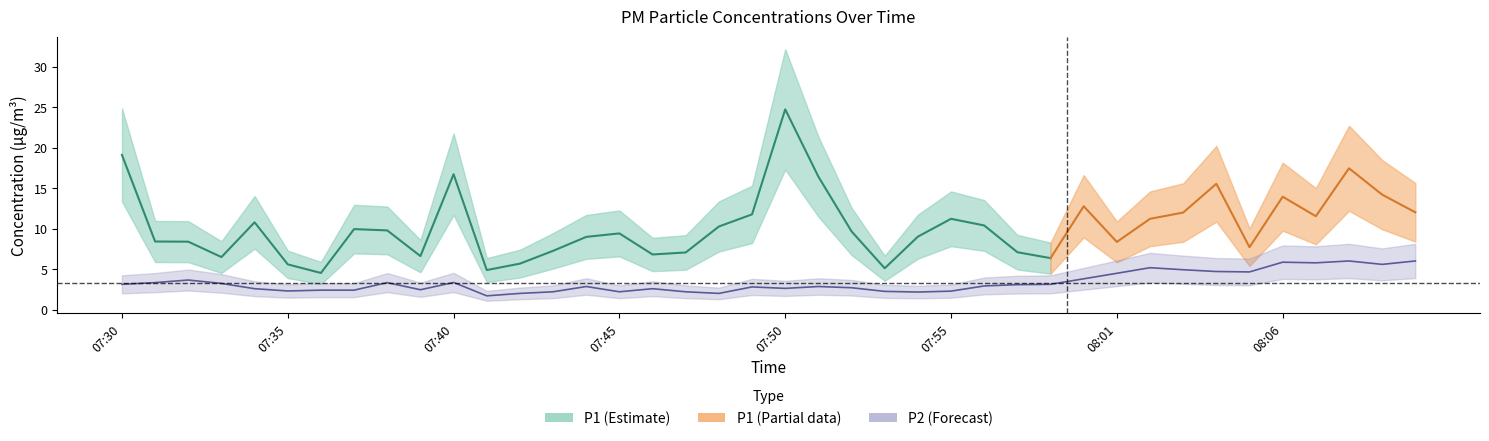

The chart shows a value of 2.3 at 07:55. True or false?

True